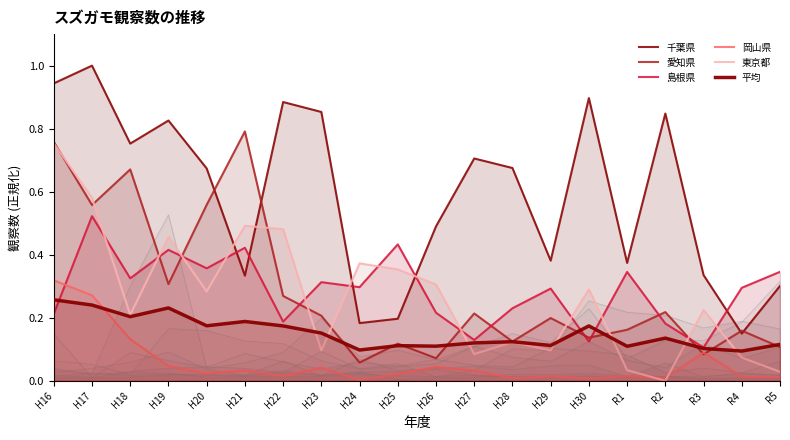

What is the sum of all 愛知県 values?

5.8